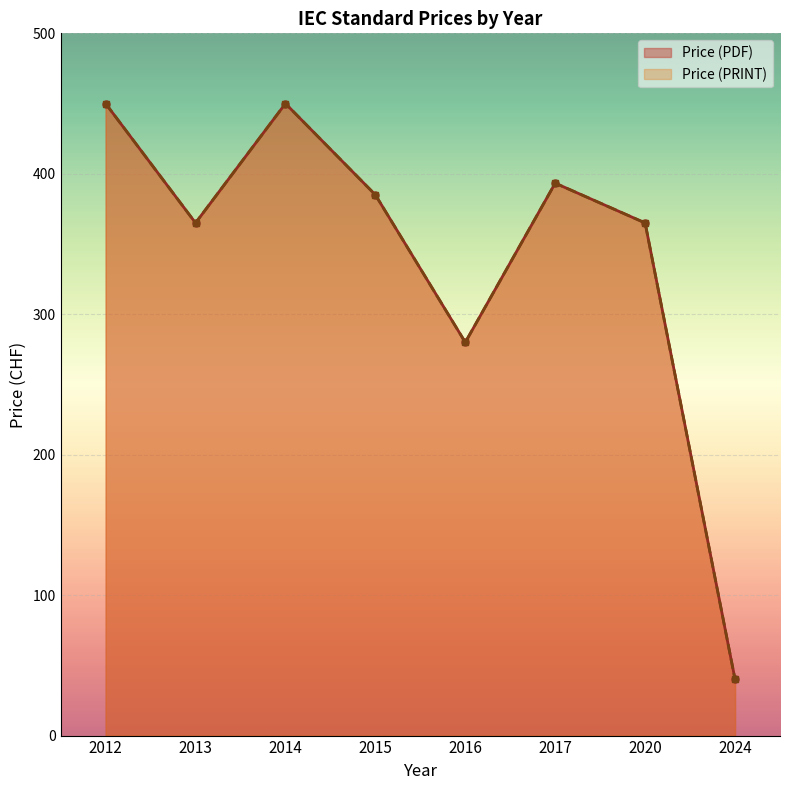

What is the value of the Price (PDF) point at the 1st from the left?

450